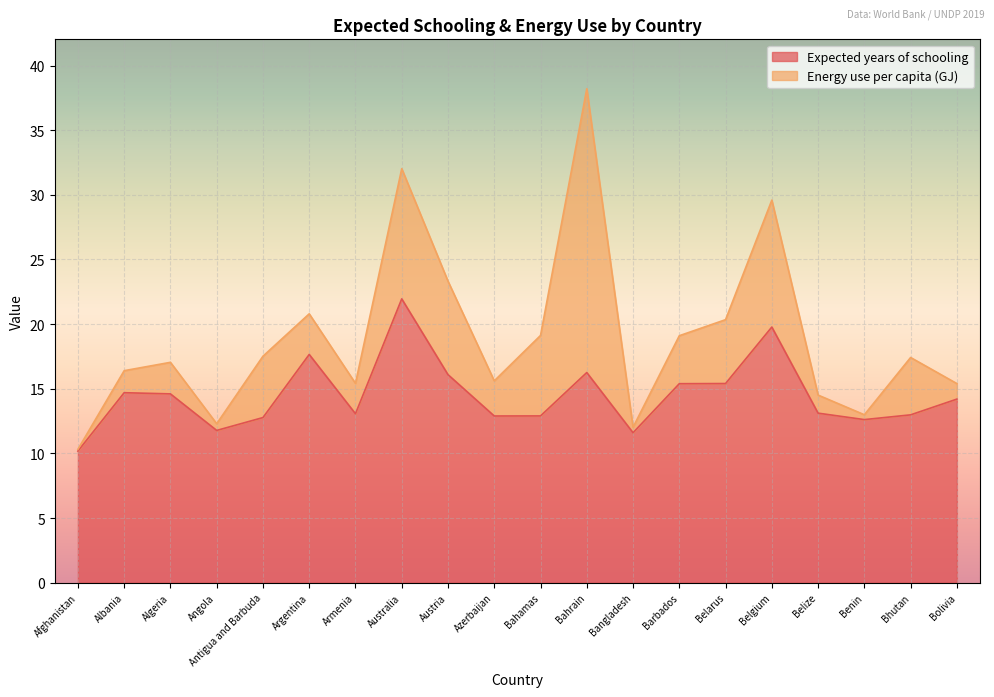

True or false: the data has more than 1 interior local peaks.

True